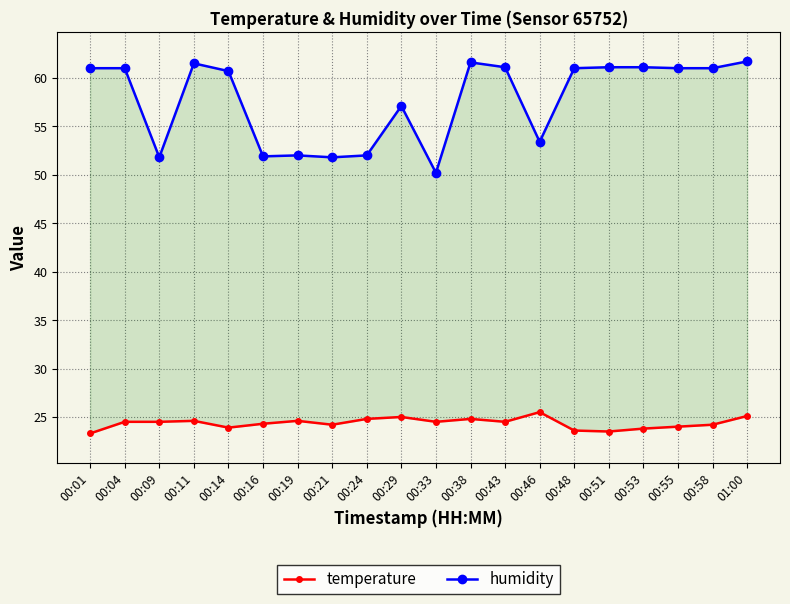

What is the value of the temperature point at the 4th from the left?

24.6